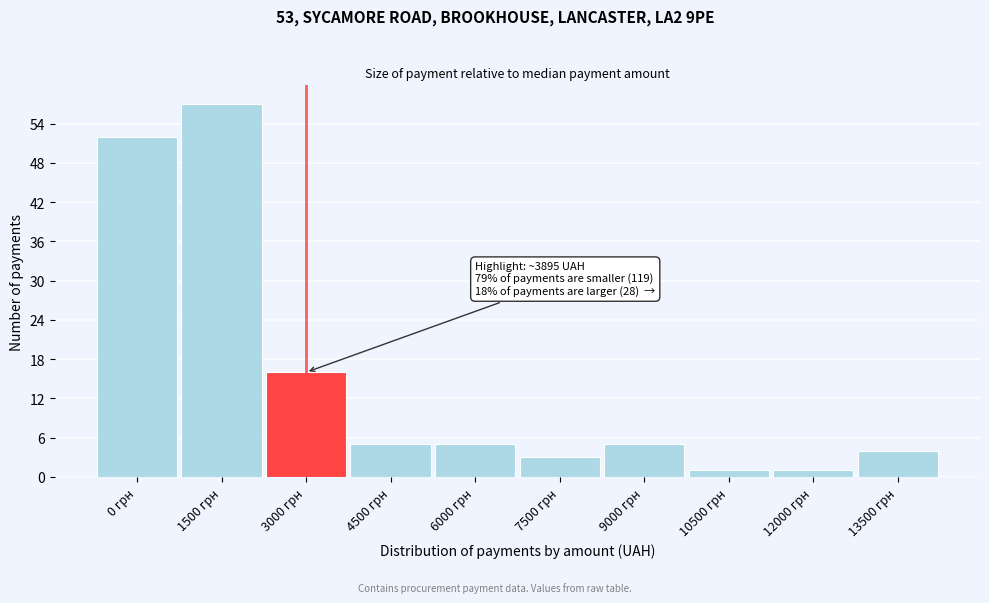

Reading left to right, what are all the values shown in this chart?

52	57	16	5	5	3	5	1	1	4